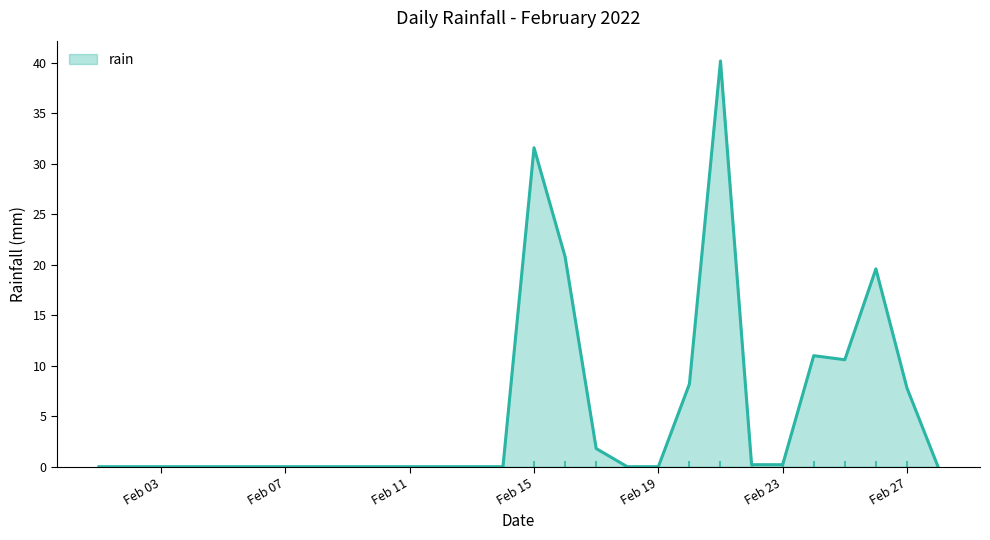

What is the maximum value shown in the chart?

40.2